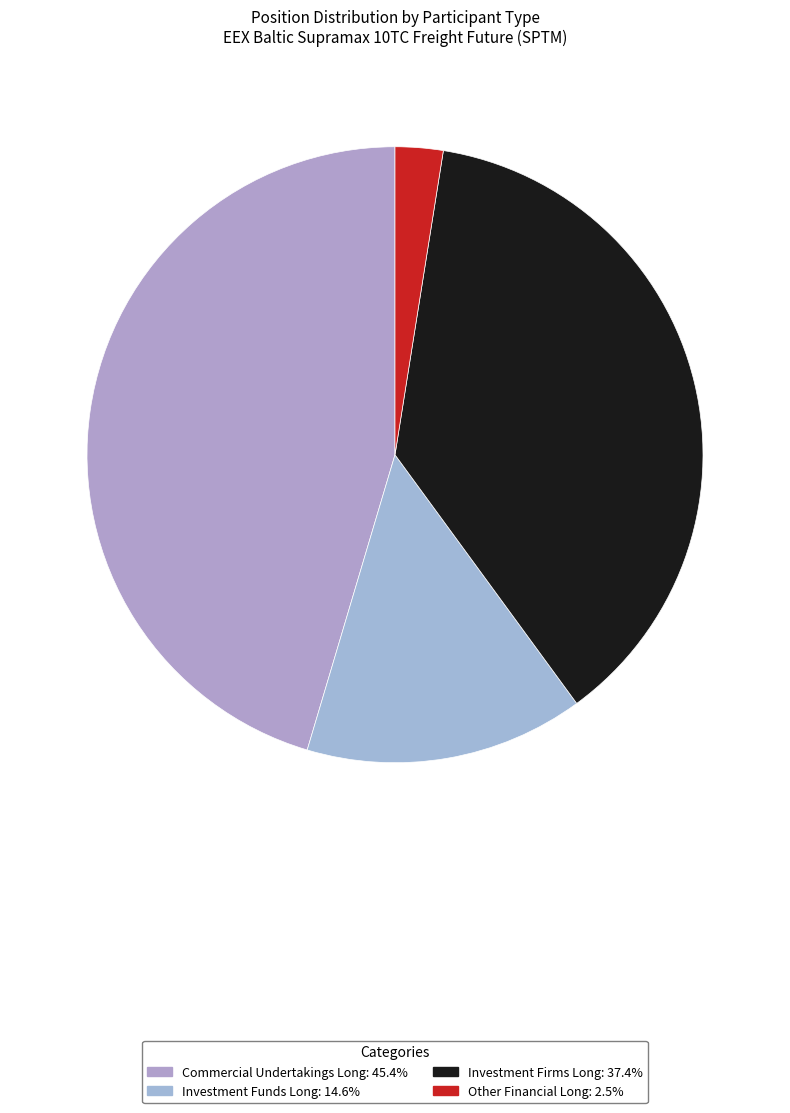

What percentage is the Other Financial Long slice, to the nearest percent?

3%